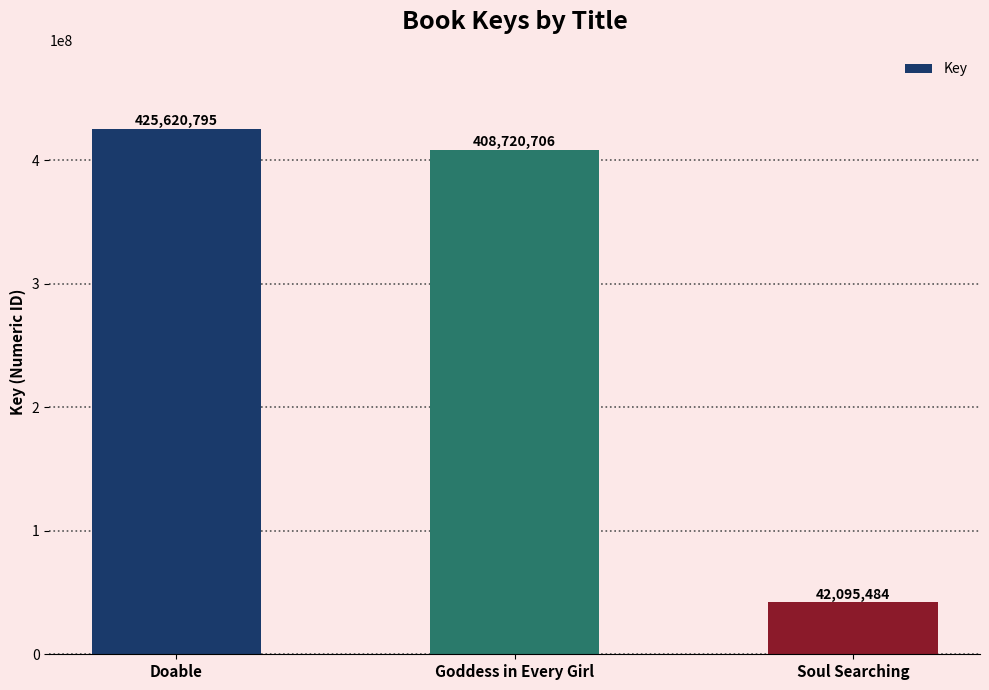

Which has a higher value, Goddess in Every Girl or Doable?

Doable